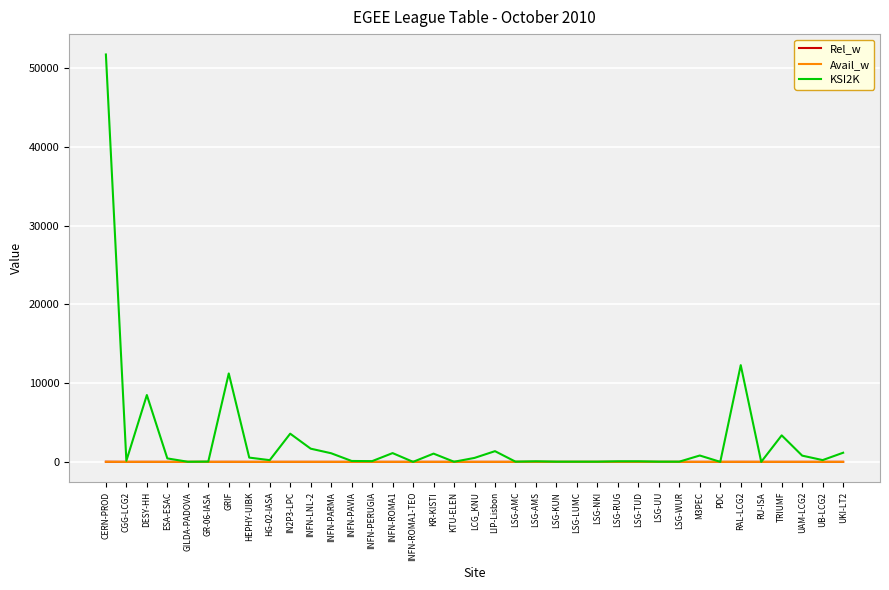

What is the difference between the maximum and second lowest values in the KSI2K series?

51733.0